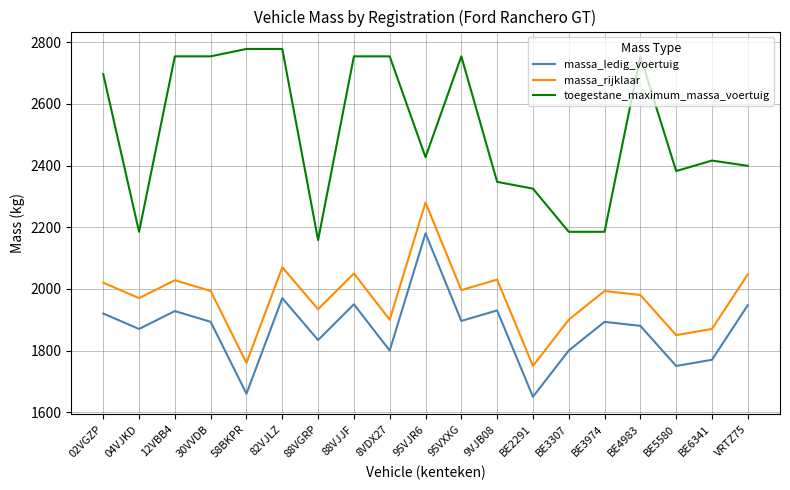

Rank the series by their maximum value, from lowest to highest.

massa_ledig_voertuig, massa_rijklaar, toegestane_maximum_massa_voertuig